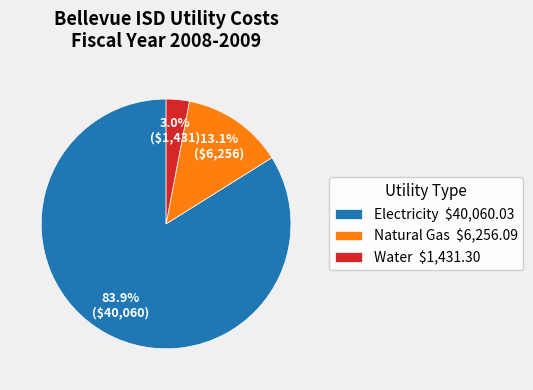

Does any single category account for the majority?

Yes